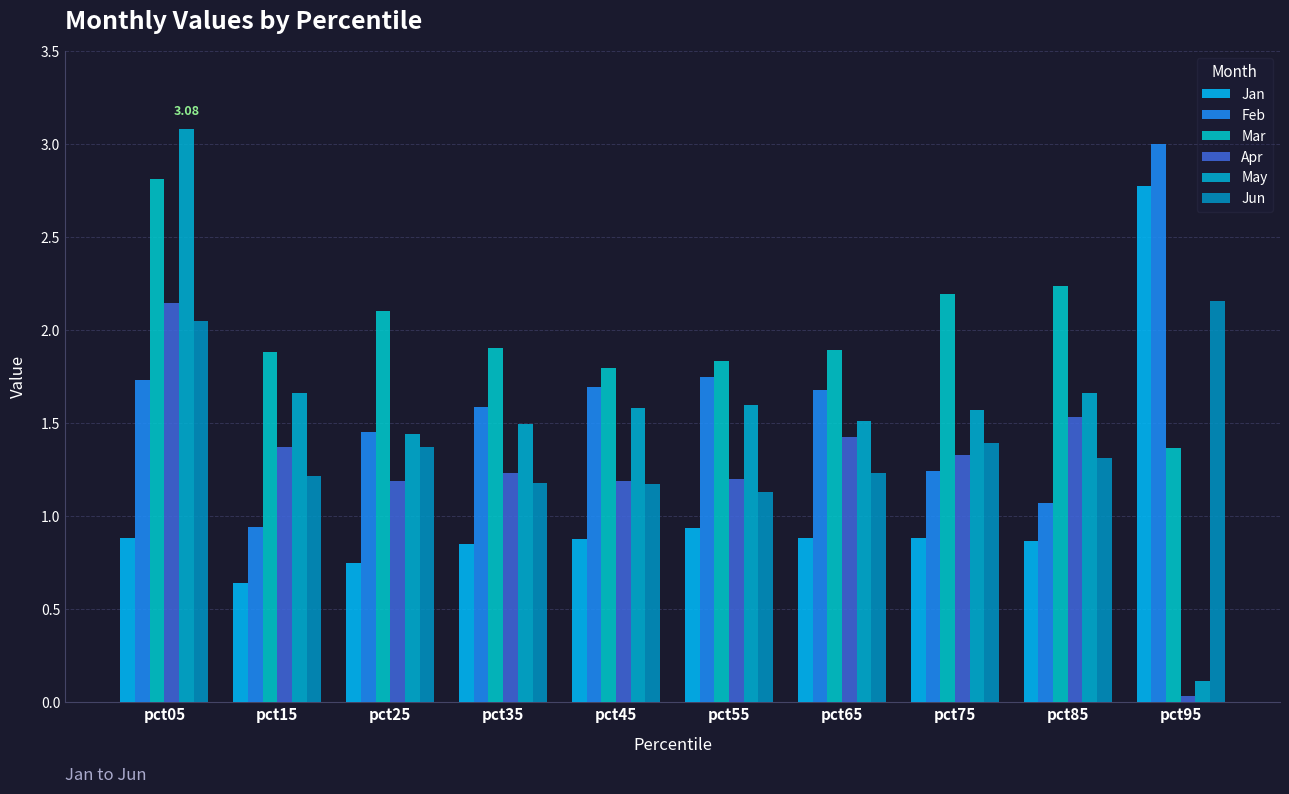

Is the value of Feb at pct35 greater than the value of Jan at pct85?

Yes